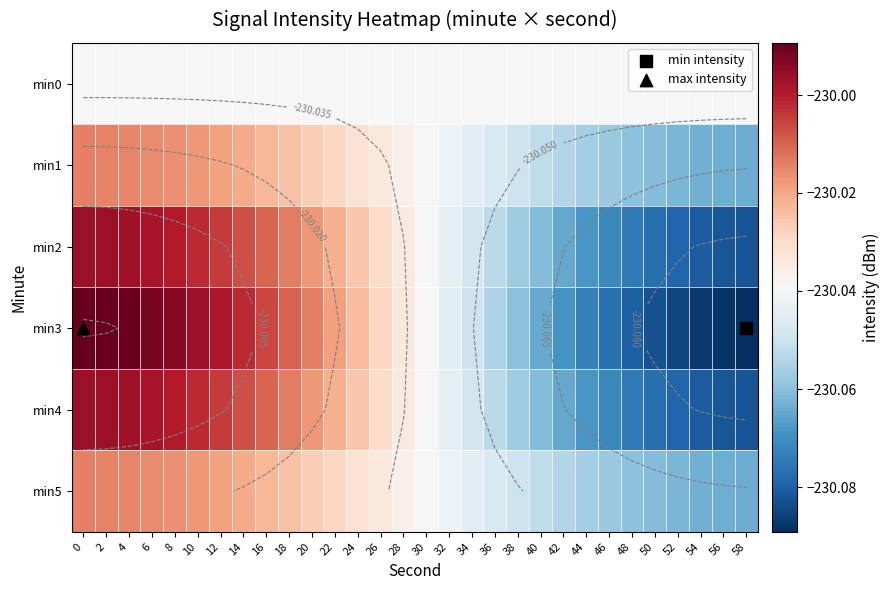

Which series has the largest total across all categories?

min3